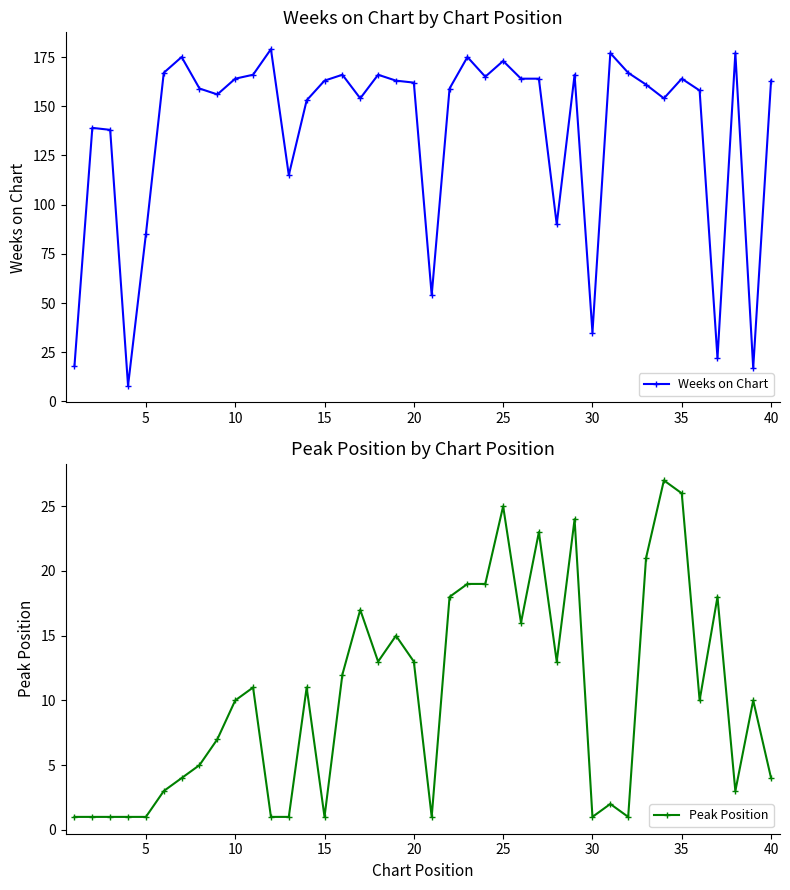

What is the maximum value for Weeks on Chart?

179